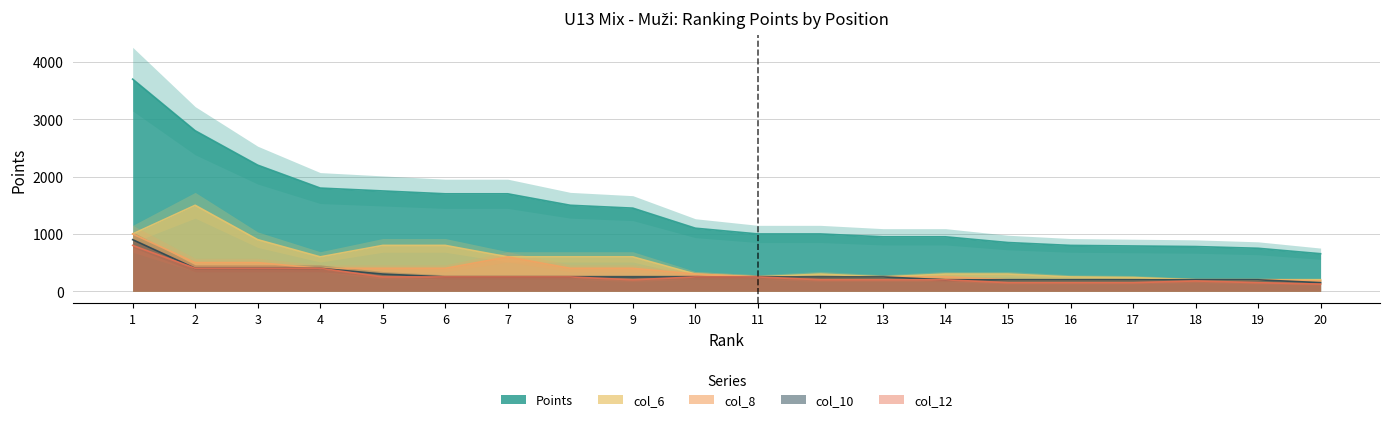

True or false: col_8 and Points cross at least once.

False